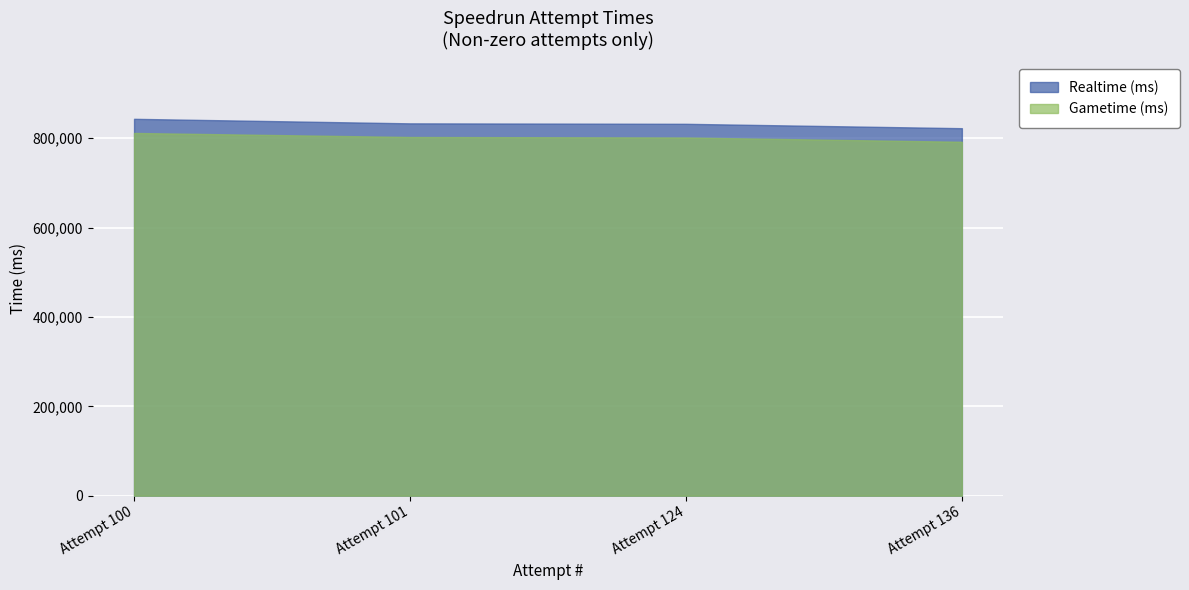

Is it true that Gametime (ms) equals 802900 at 101?

True